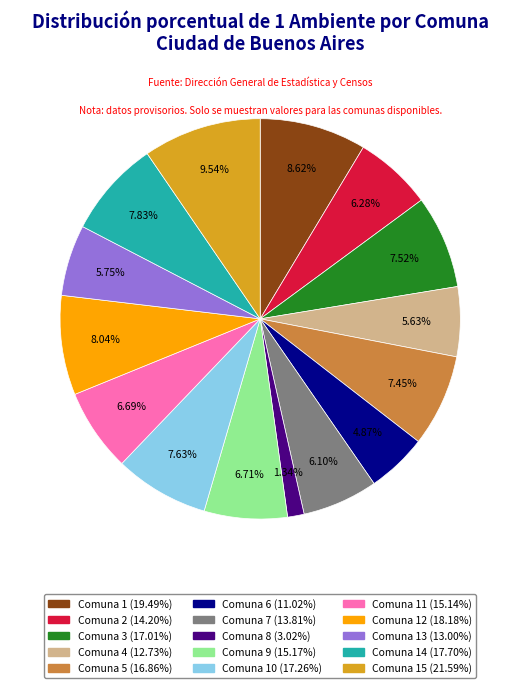

Does any single category account for the majority?

No